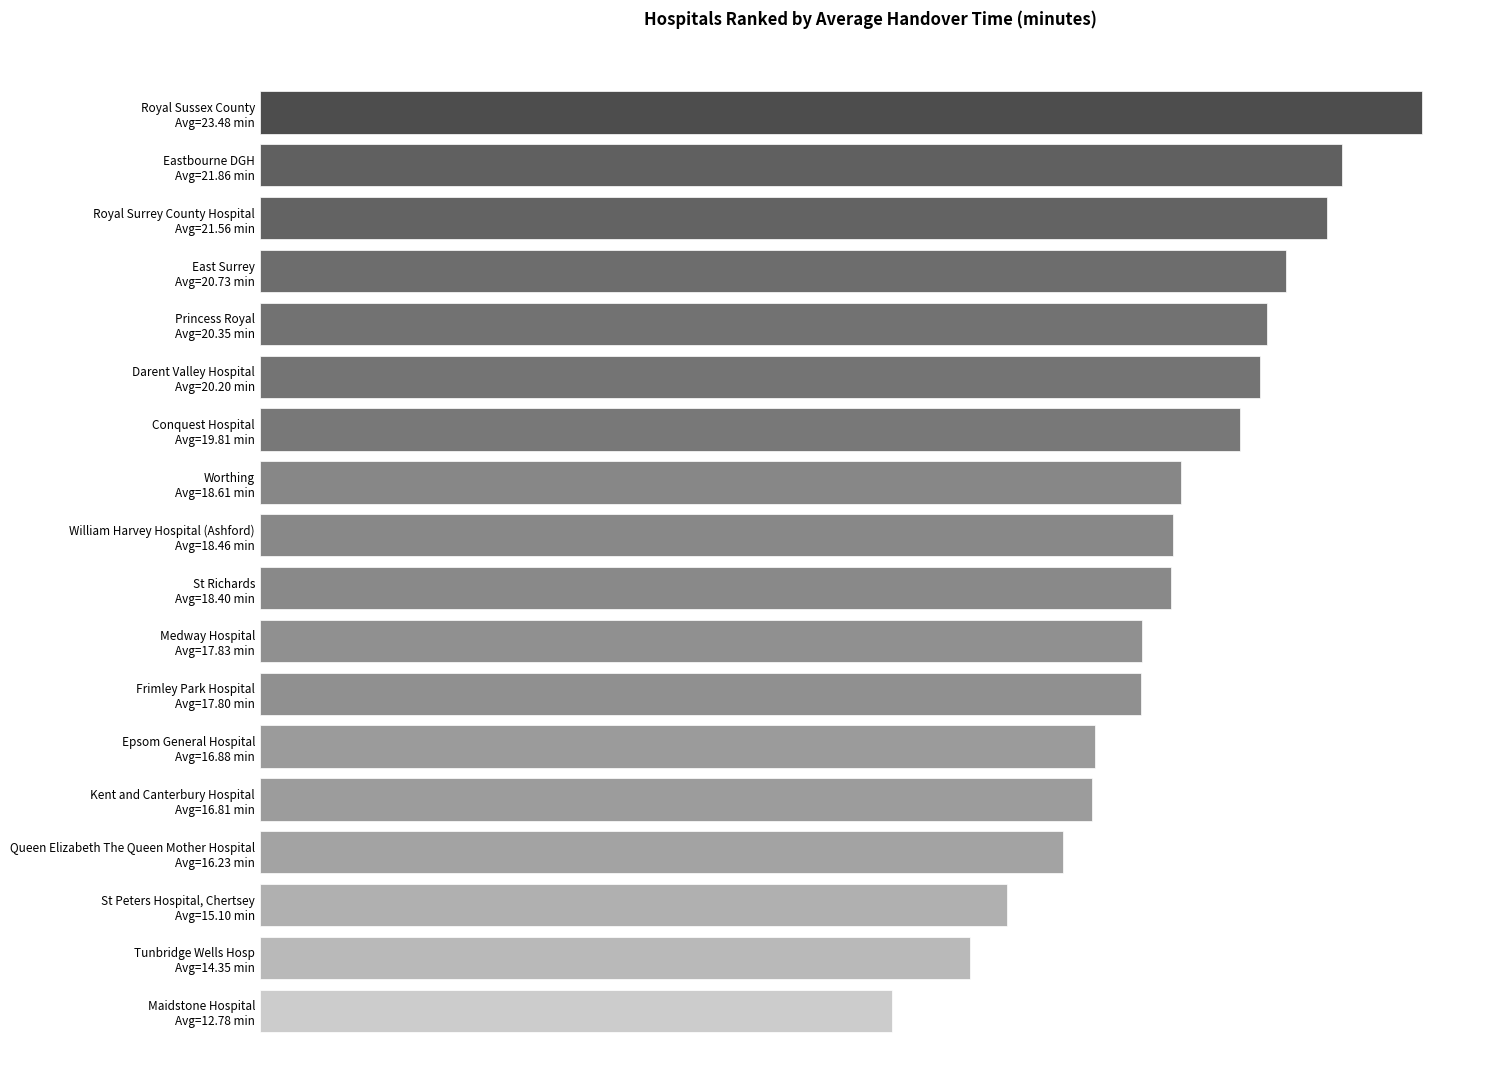

What is the minimum value shown in the chart?

12.8